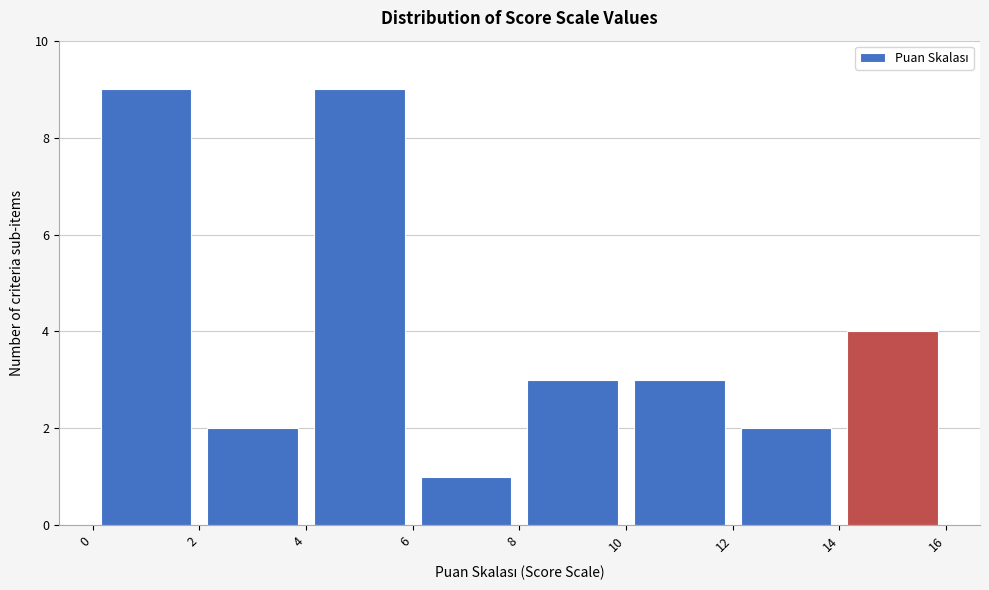

Reading left to right, list every bar in this chart as the range it spans on the x-axis followed by its height. The values are not printed on the chart, so give them approximately, as read against the axis.

0 to 2: 9
2 to 4: 2
4 to 6: 9
6 to 8: 1
8 to 10: 3
10 to 12: 3
12 to 14: 2
14 to 16: 4